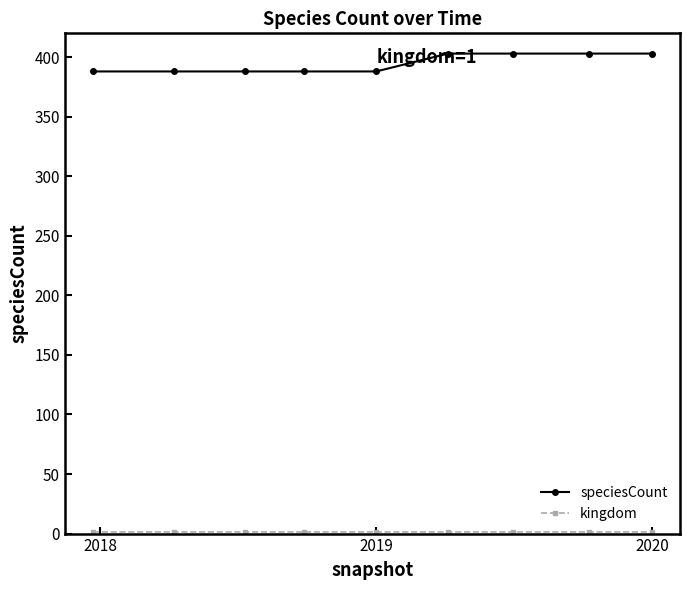

Count the speciesCount values in the range 388 to 403.

9